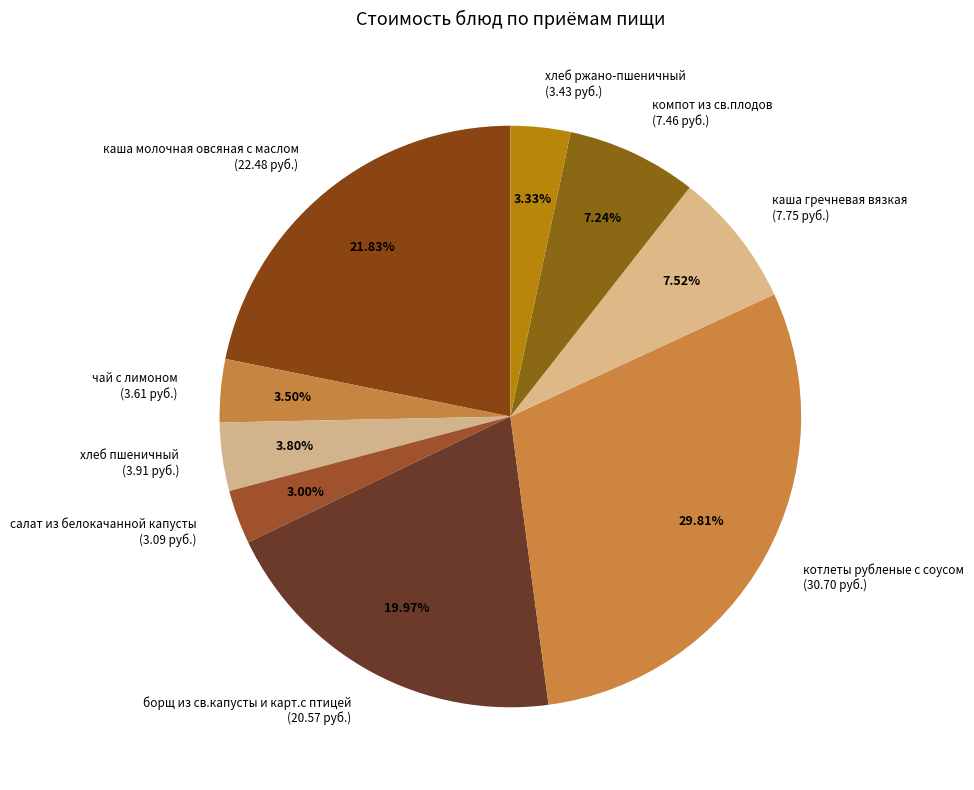

How many slices are in this pie chart?

9